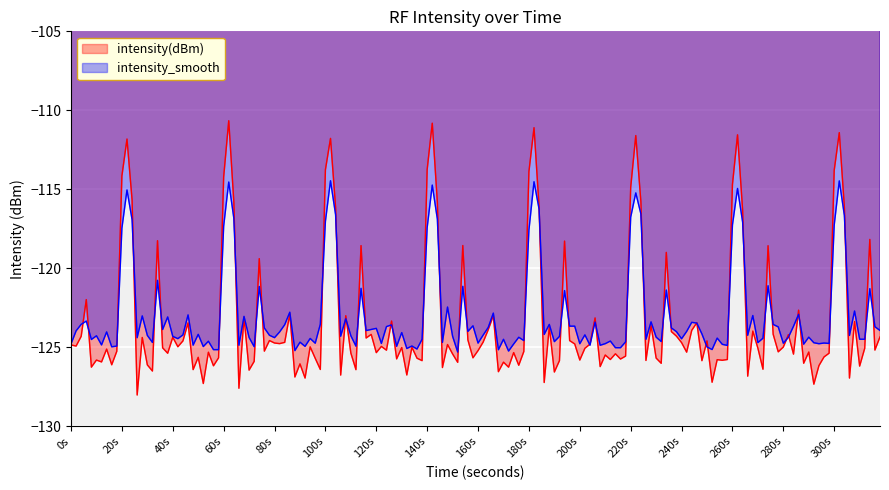

Where do intensity(dBm) and intensity_smooth first cross each other?

2 and 3